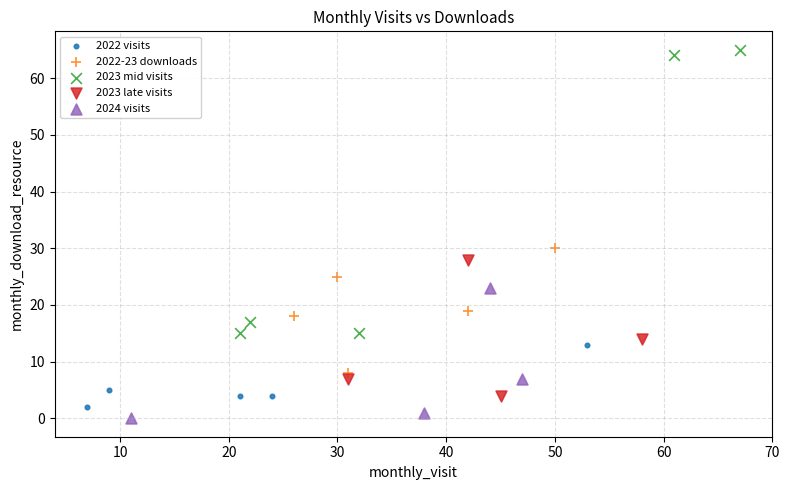

Which series contains the highest Y value?

2023 mid visits